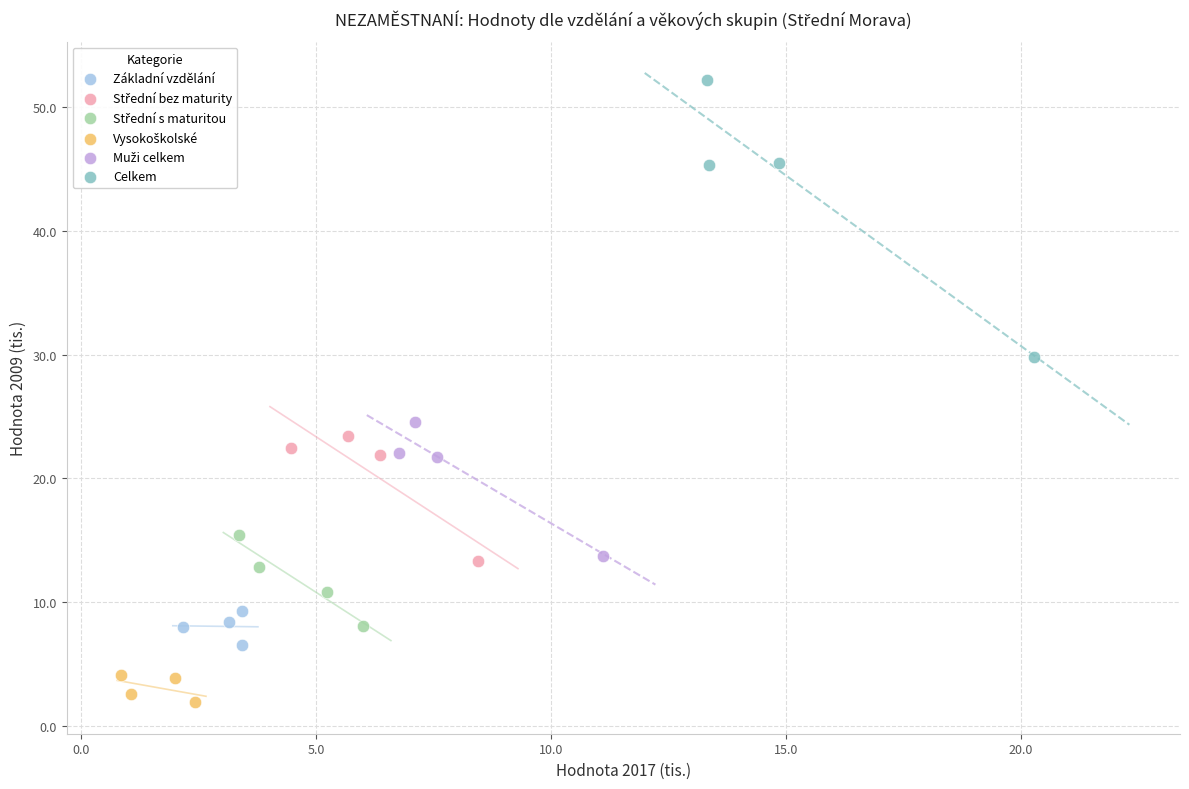

Which series reaches the maximum Y coordinate?

Celkem